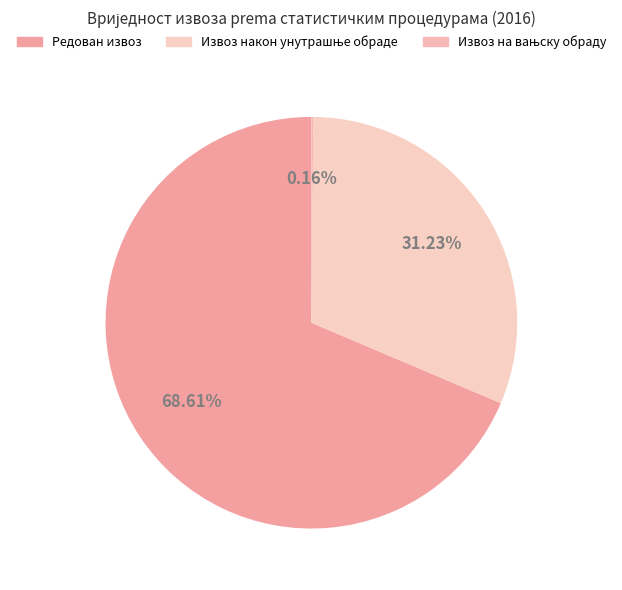

What percentage do Извоз на вањску обраду and Извоз након унутрашње обраде together represent?

31.4%